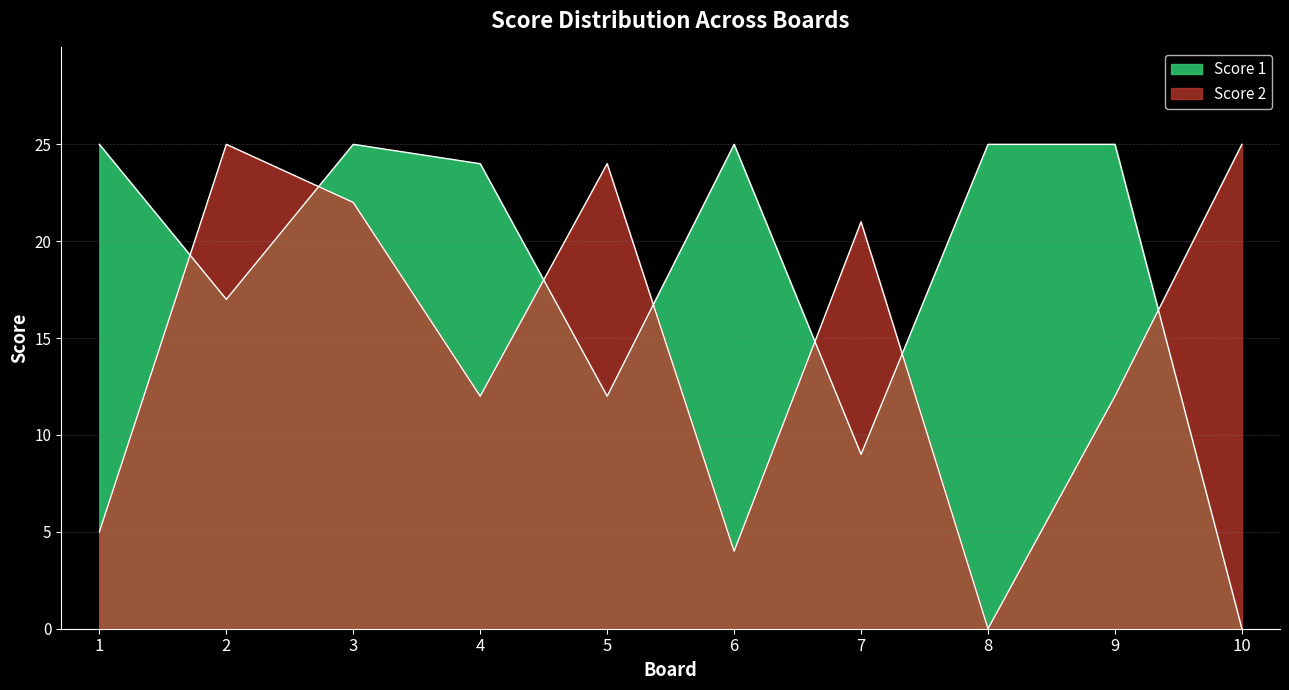

Is it true that Score 1 equals 24 at 4?

True